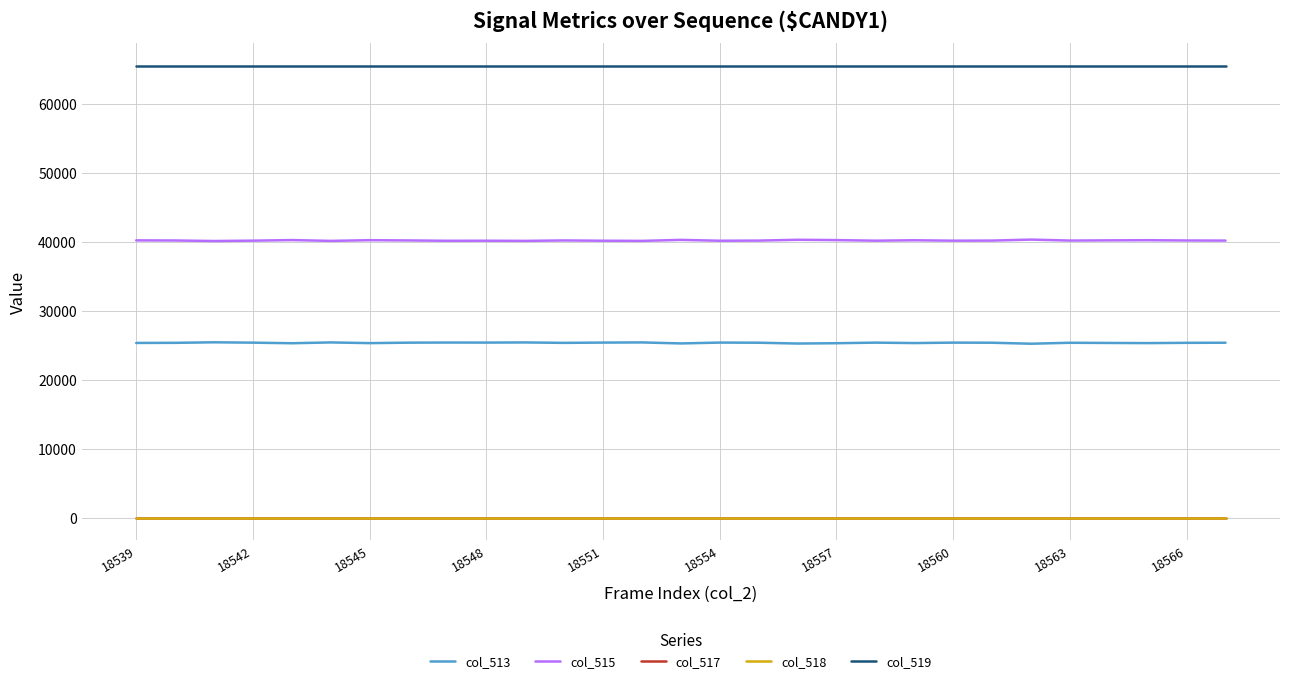

Which series has the largest range (max minus min)?

col_513